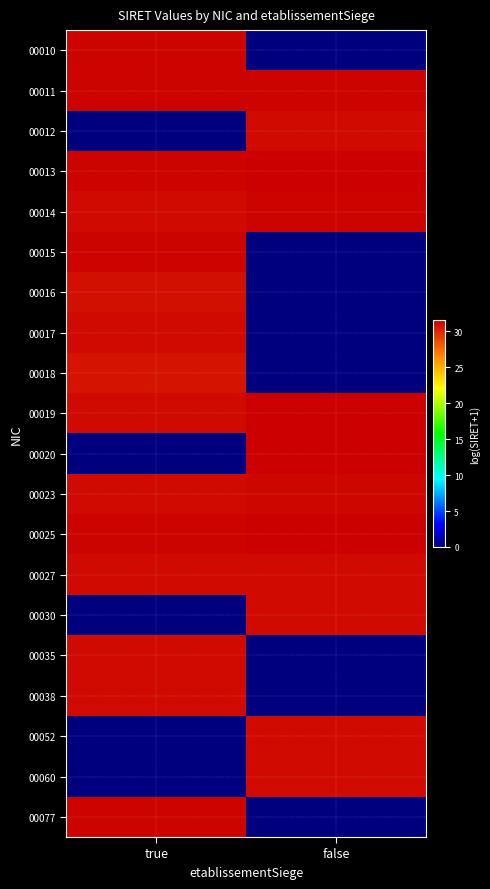

At how many categories does at least one series exceed 20?

2